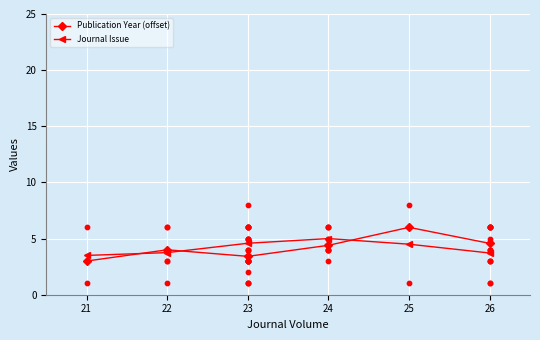

Which series has the largest total across all categories?

Publication Year (offset)